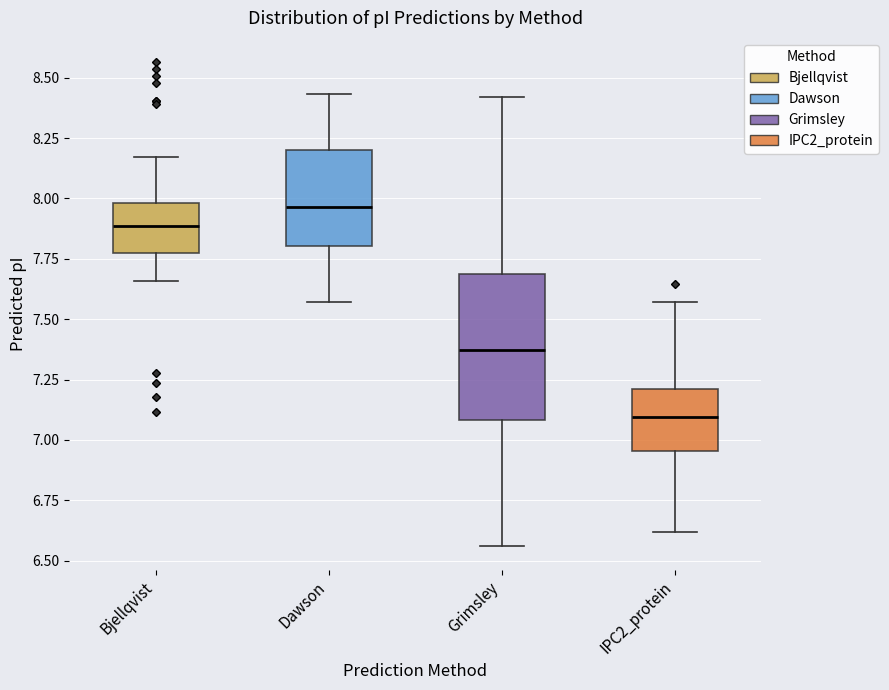

Reading left to right, transcribe this box plot: for each box, give where its median line is, the range the box spans, and where its two whiskers end, as read against the y-axis. The values are not printed on the chart, so give them approximately, as read against the axis.

Bjellqvist: median 7.90, box 7.80 to 8.00, whiskers 7.65 to 8.15
Dawson: median 7.95, box 7.80 to 8.20, whiskers 7.55 to 8.45
Grimsley: median 7.35, box 7.10 to 7.70, whiskers 6.55 to 8.40
IPC2_protein: median 7.10, box 6.95 to 7.20, whiskers 6.60 to 7.55